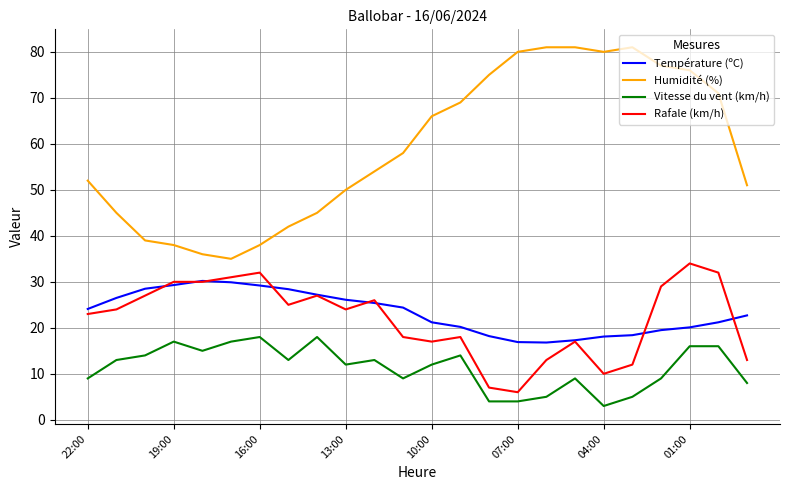

How many values in the Température (ºC) series exceed 24?

12